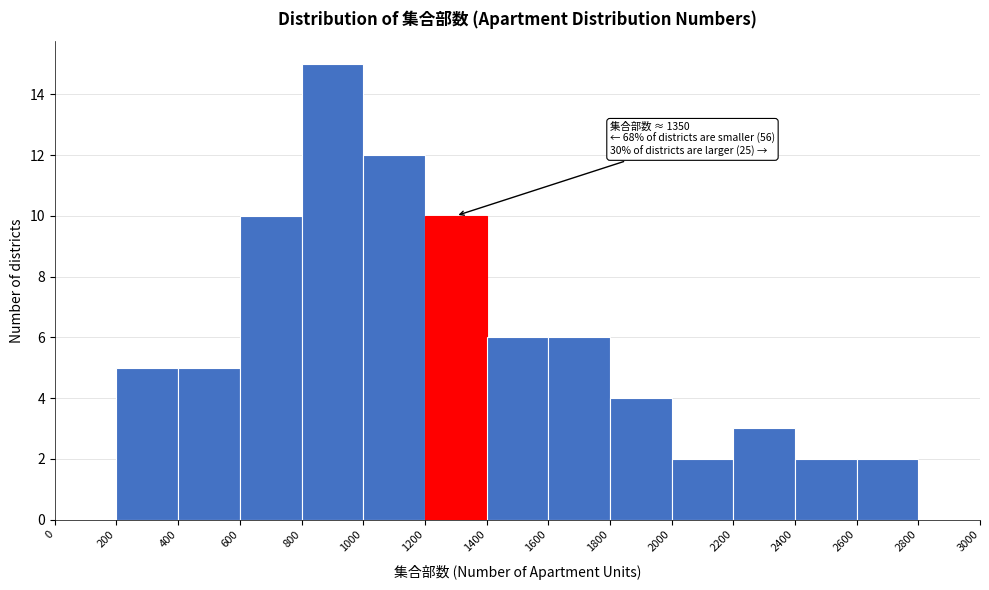

Which range on the x-axis has the tallest bar?

800 to 1000